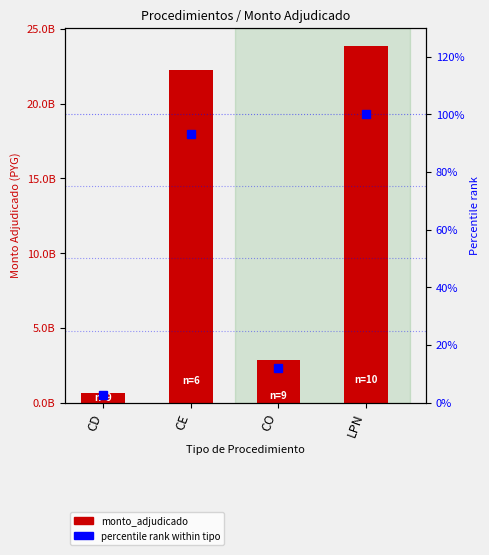

What value does the percentile rank within tipo series have at CD?

2.6